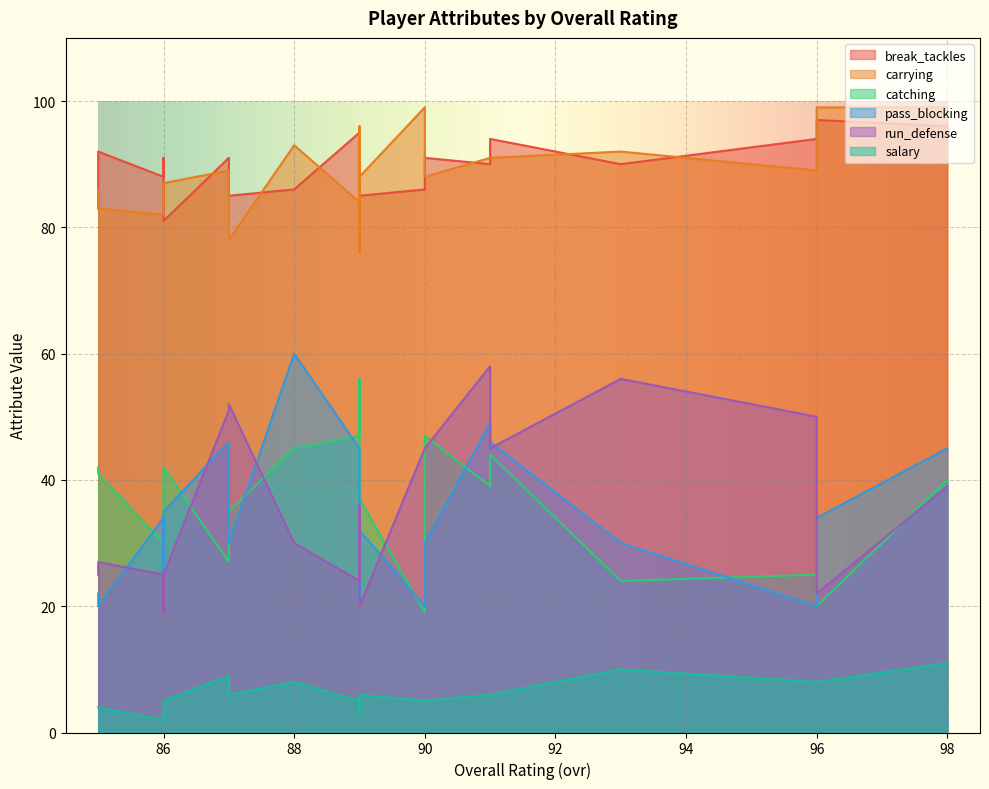

True or false: catching has a value of 35 at 87.

True